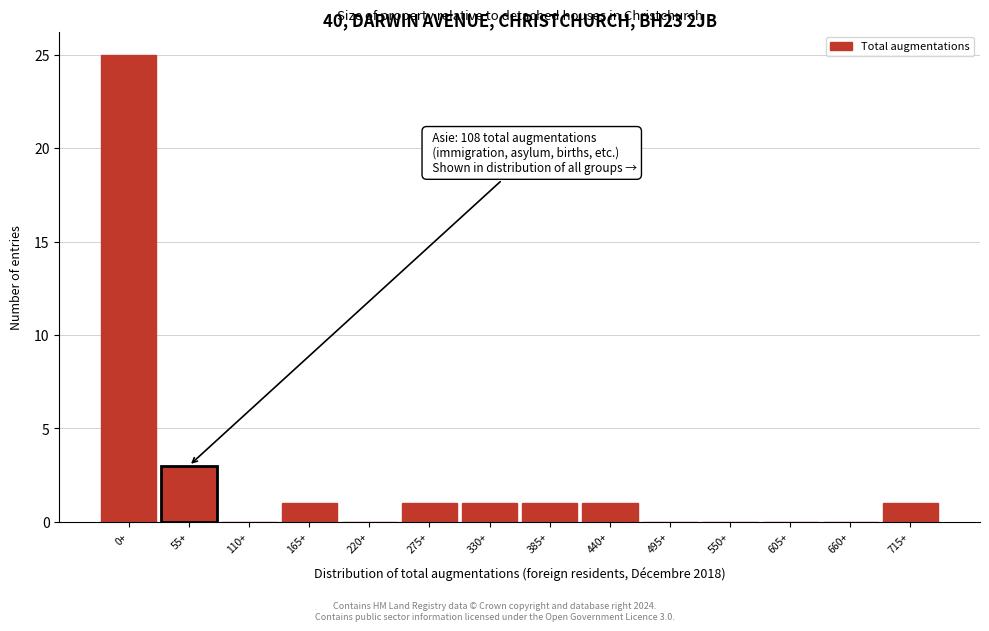

Reading left to right, what are all the values shown in this chart?

0+=25	55+=3	110+=0	165+=1	220+=0	275+=1	330+=1	385+=1	440+=1	495+=0	550+=0	605+=0	660+=0	715+=1